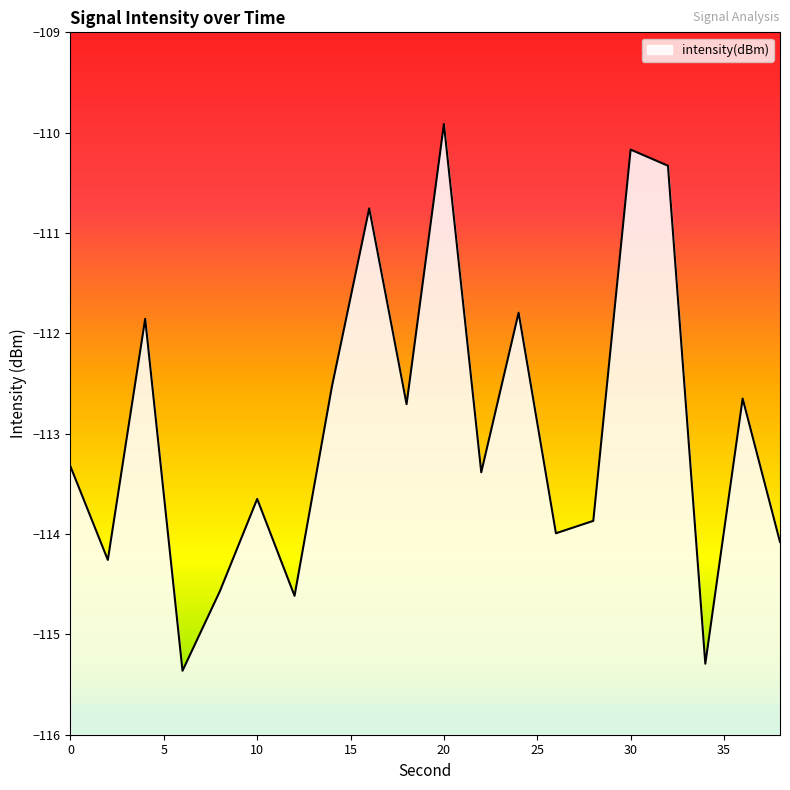

At which category does the chart reach its peak across all series?

20